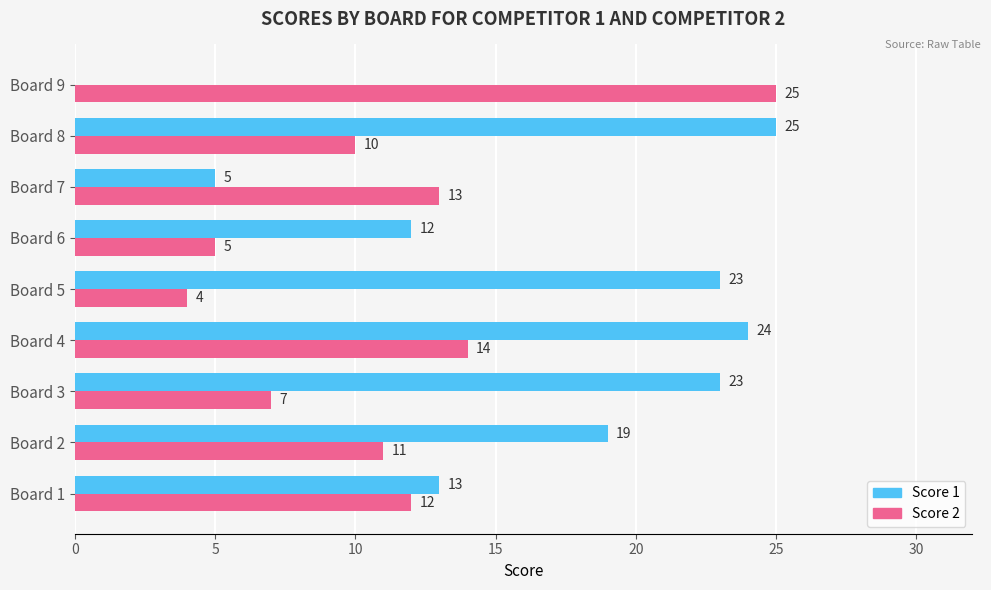

What is the total value across all series at Board 6?

17